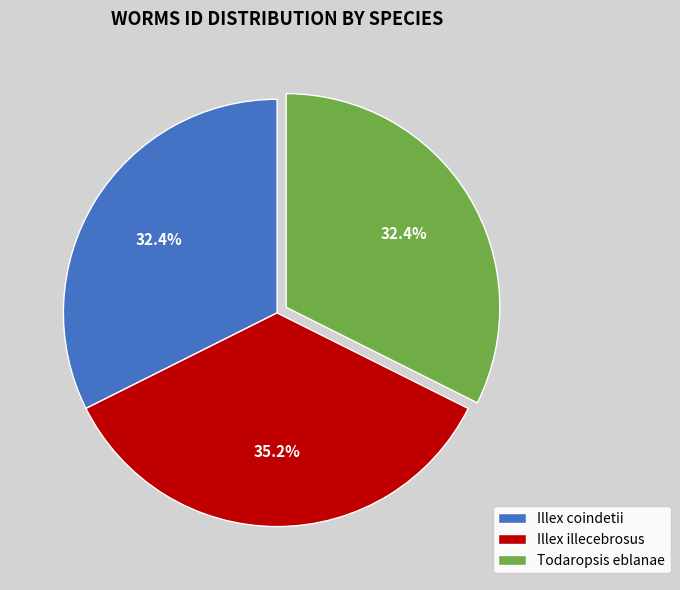

Which has a higher value, Illex illecebrosus or Illex coindetii?

Illex illecebrosus